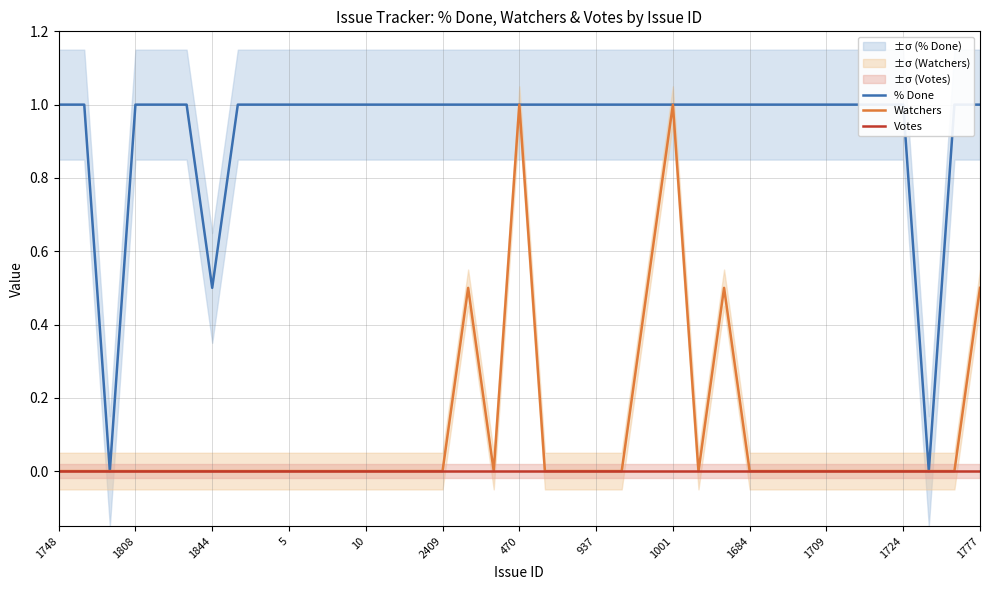

What are all the series names shown in the legend?

% Done, Watchers, Votes